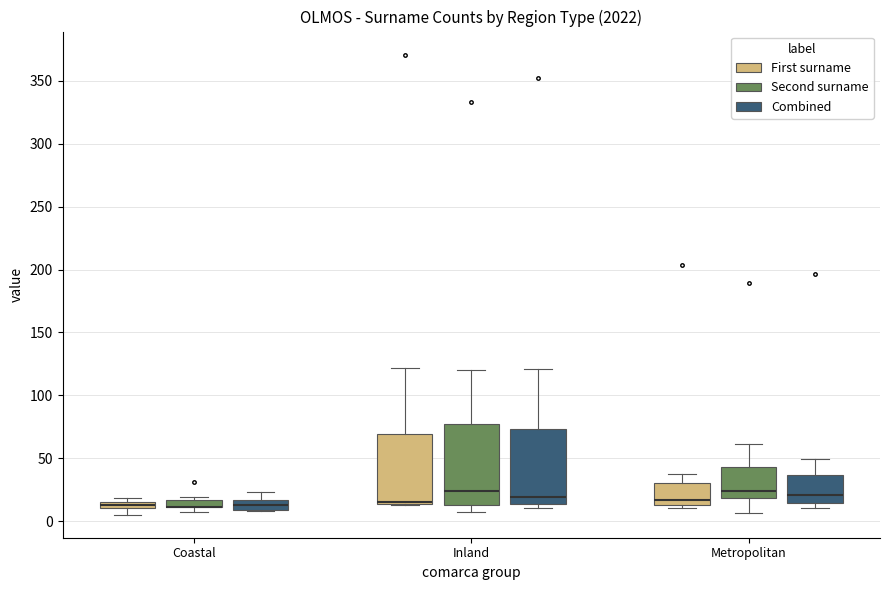

Where is the lower edge of the box for Metropolitan (First surname) on the y-axis? The values are not printed on the chart, so give them approximately, as read against the axis.

15